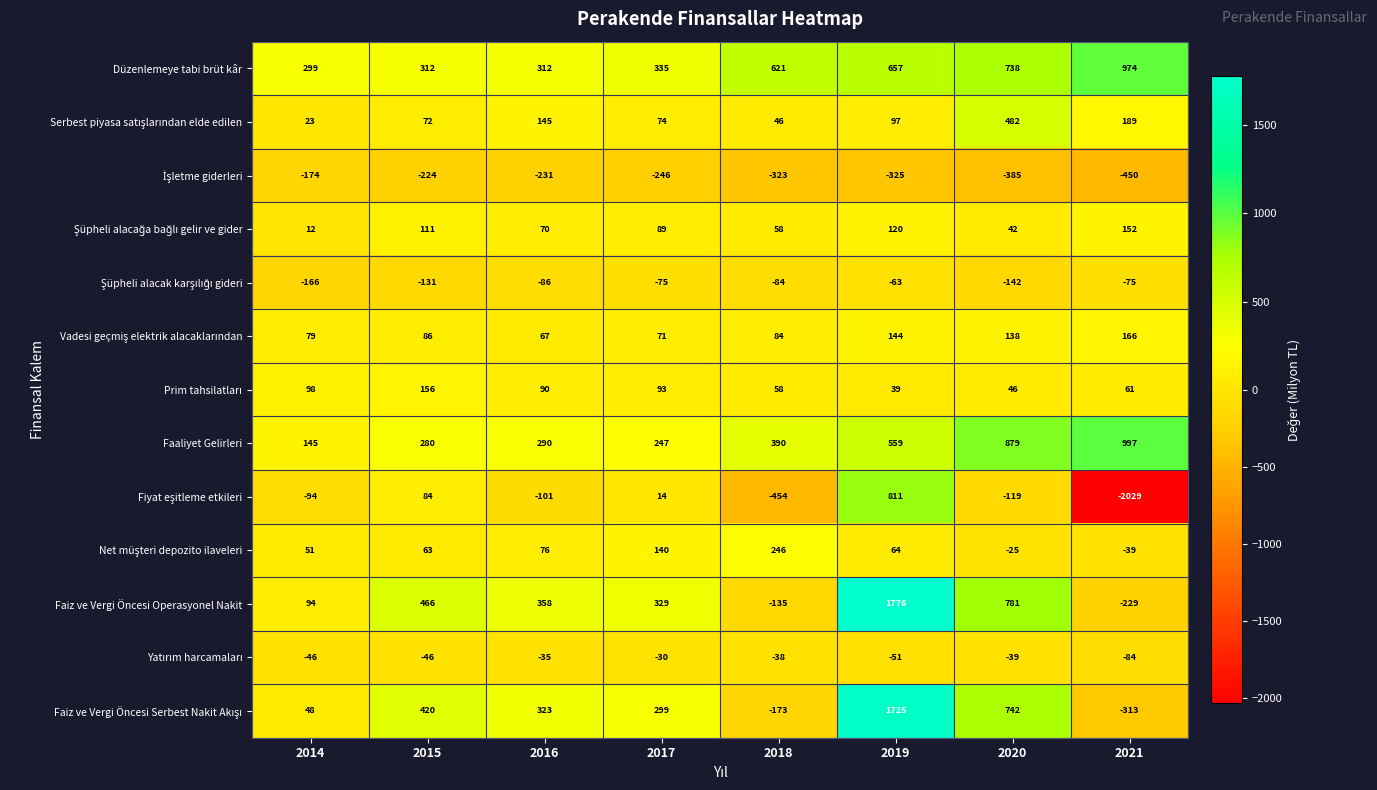

What is the spread (max minus min) of values at 2015?

690